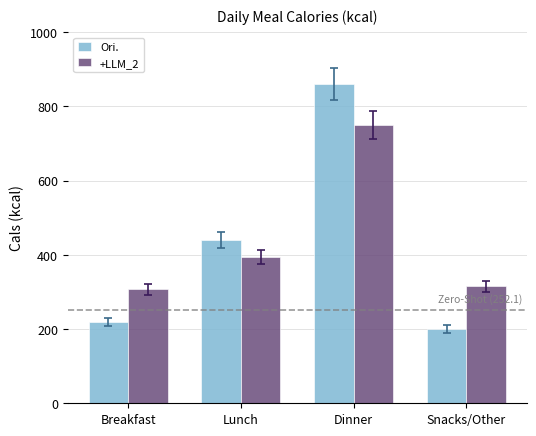

What is the difference between the second highest and minimum values in the Ori. series?

240